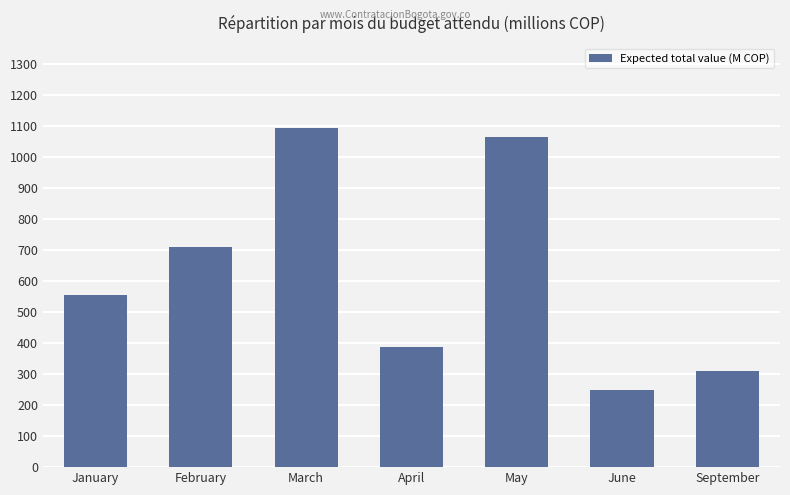

What is the difference between the maximum and second lowest values?

782.7